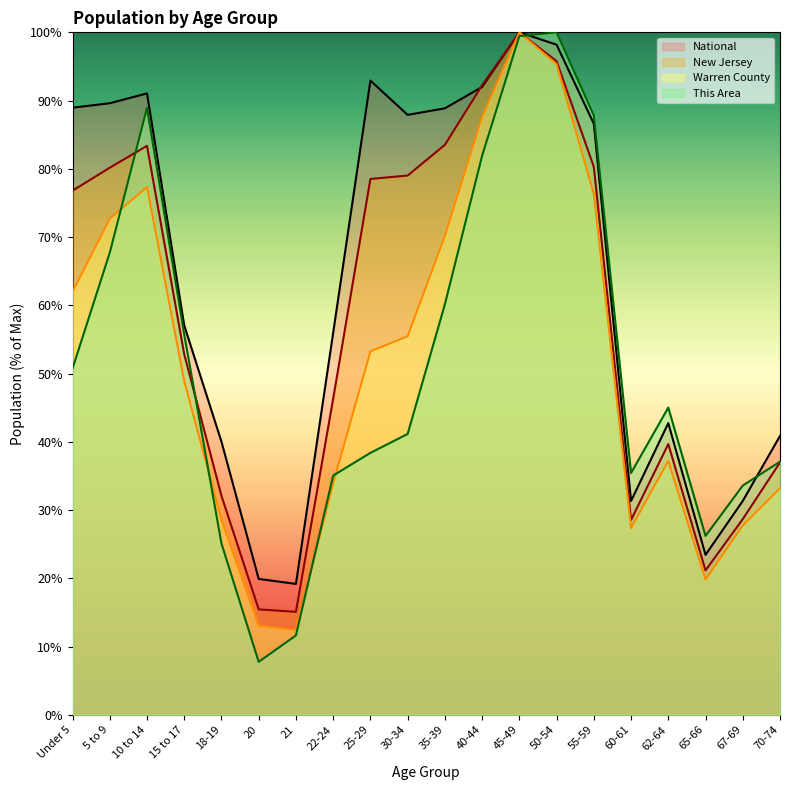

What is the difference between the second highest and minimum values in the Warren County series?

82.9